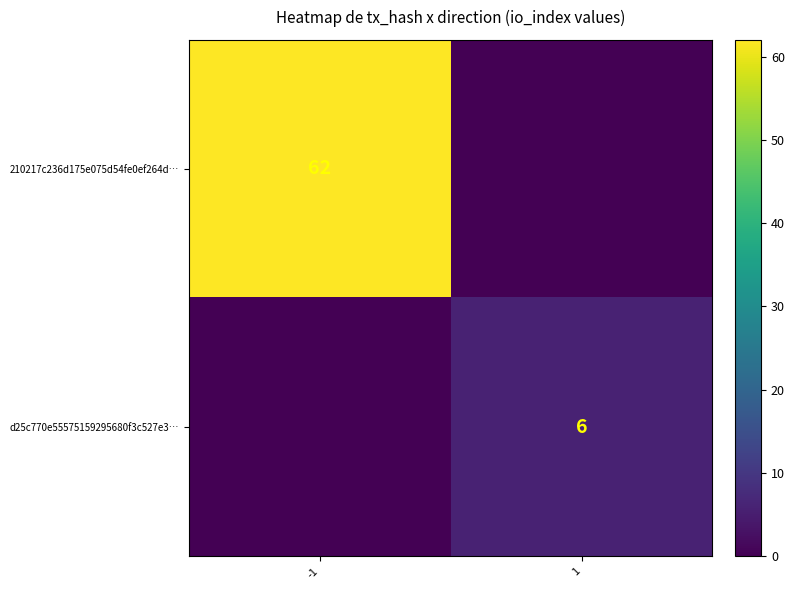

The d25c770e55575159295680f3c527e3… series shows 6 at 1. True or false?

True